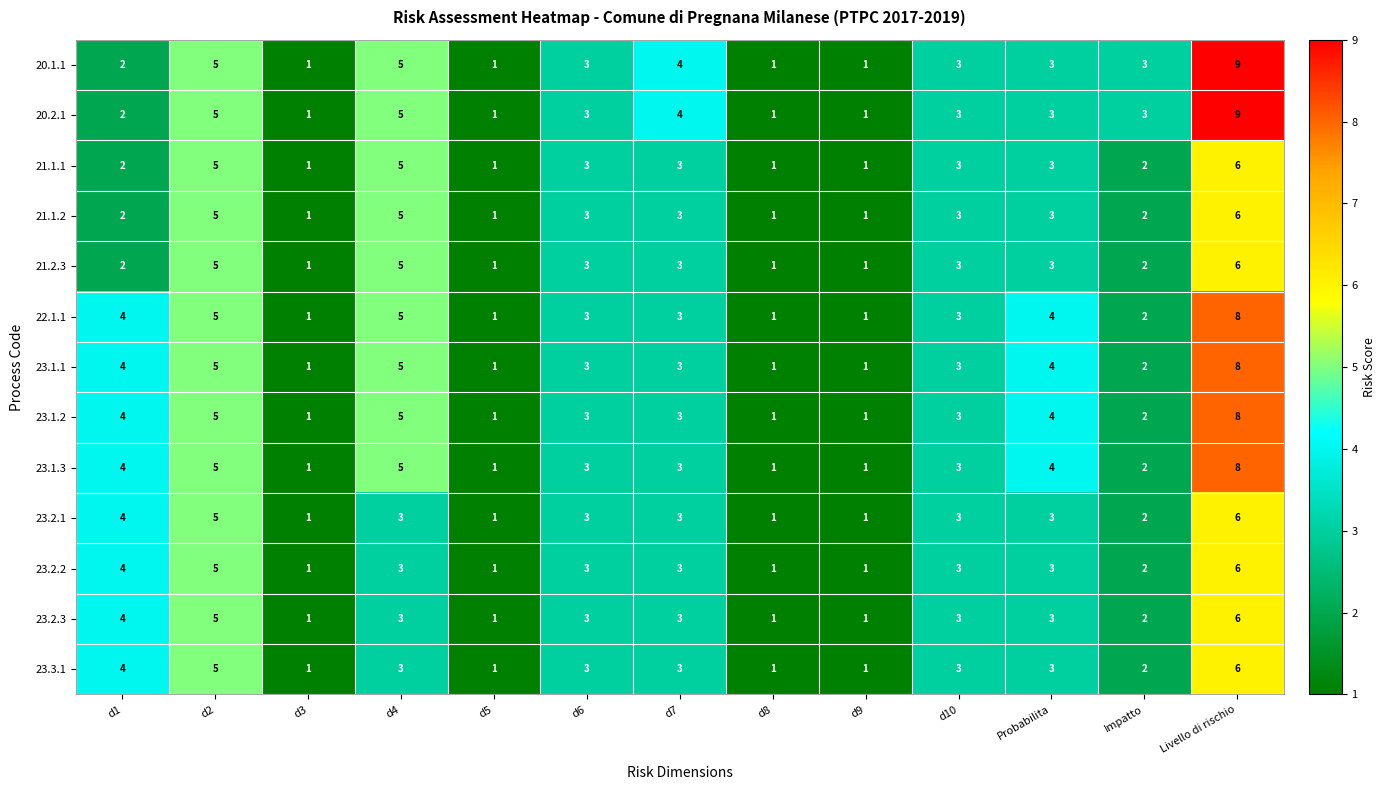

At which category is the sum across all series the highest?

Livello di rischio